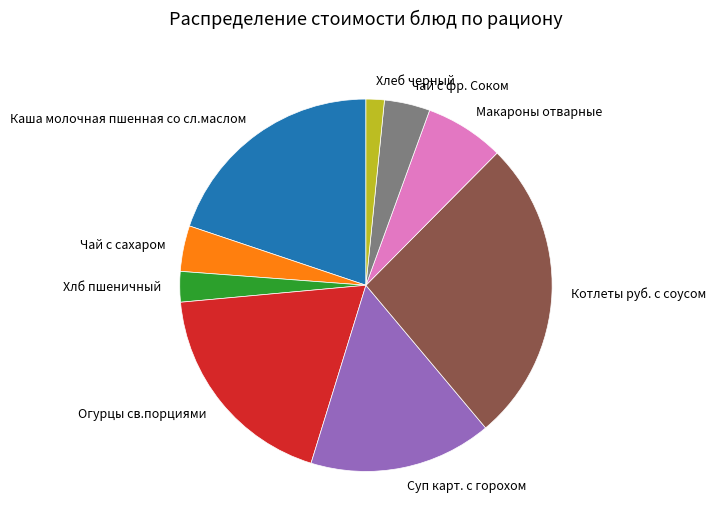

Combined, do Чай с сахаром and Каша молочная пшенная со сл.маслом account for over 50%?

No